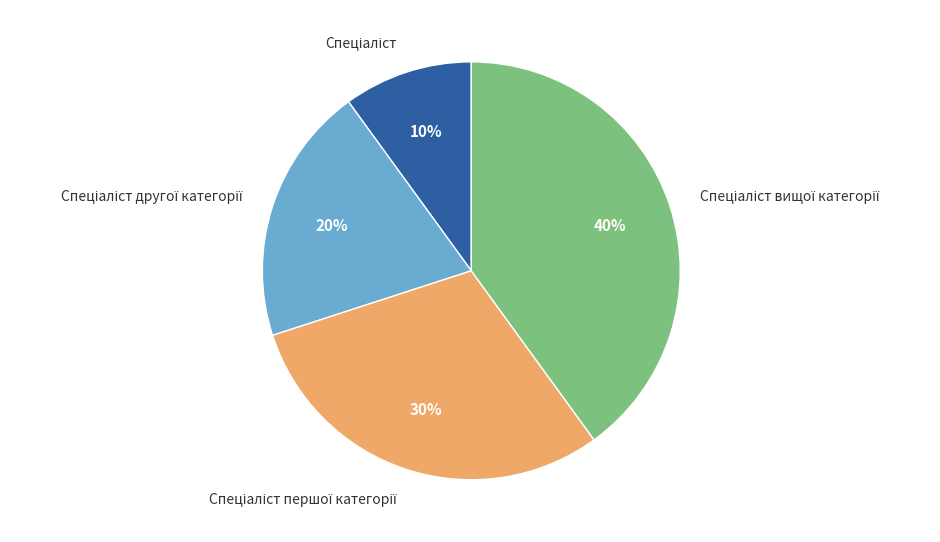

Does any single category account for the majority?

No